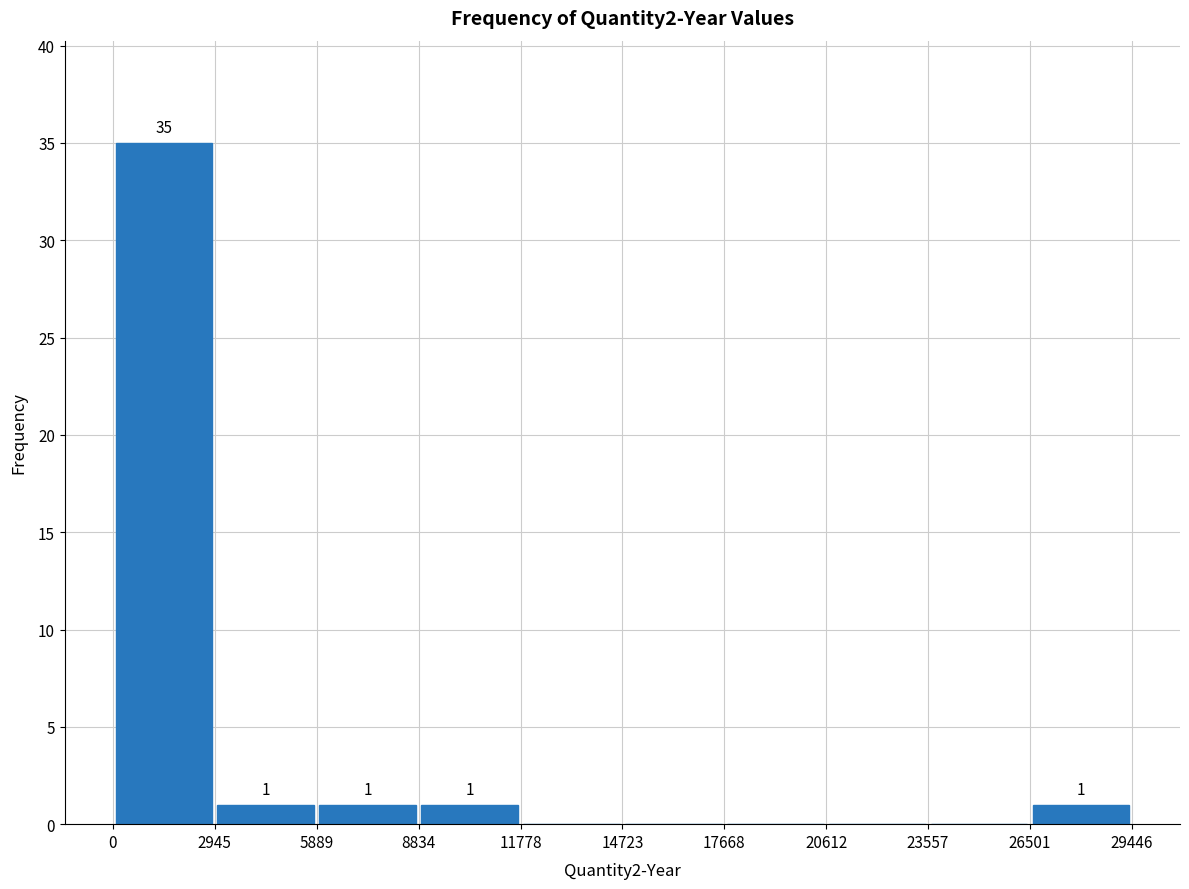

Over which range of the x-axis is the bar tallest?

0 to 2945